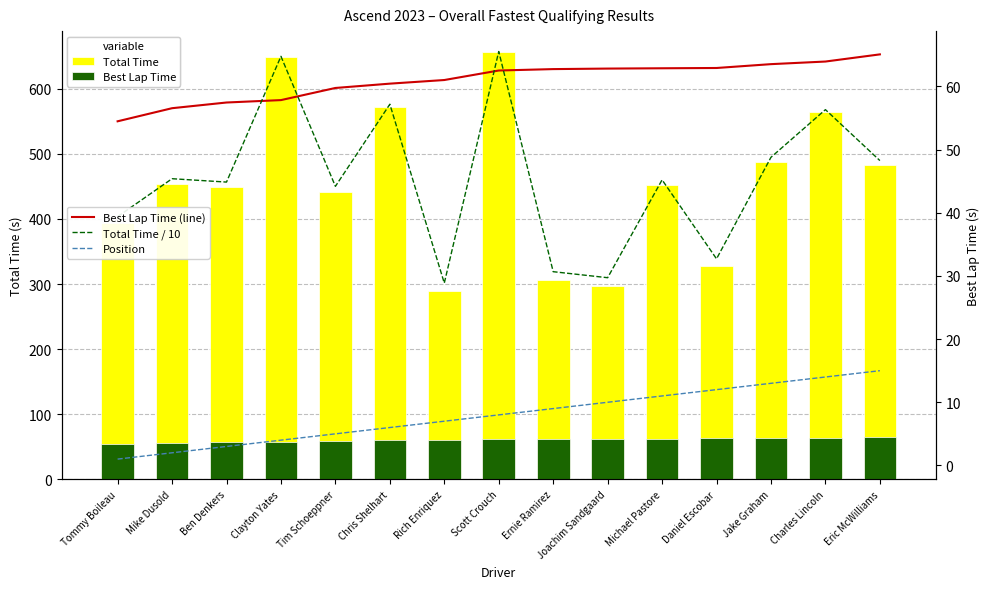

Read the Total Time value at Ernie Ramirez.

306.8